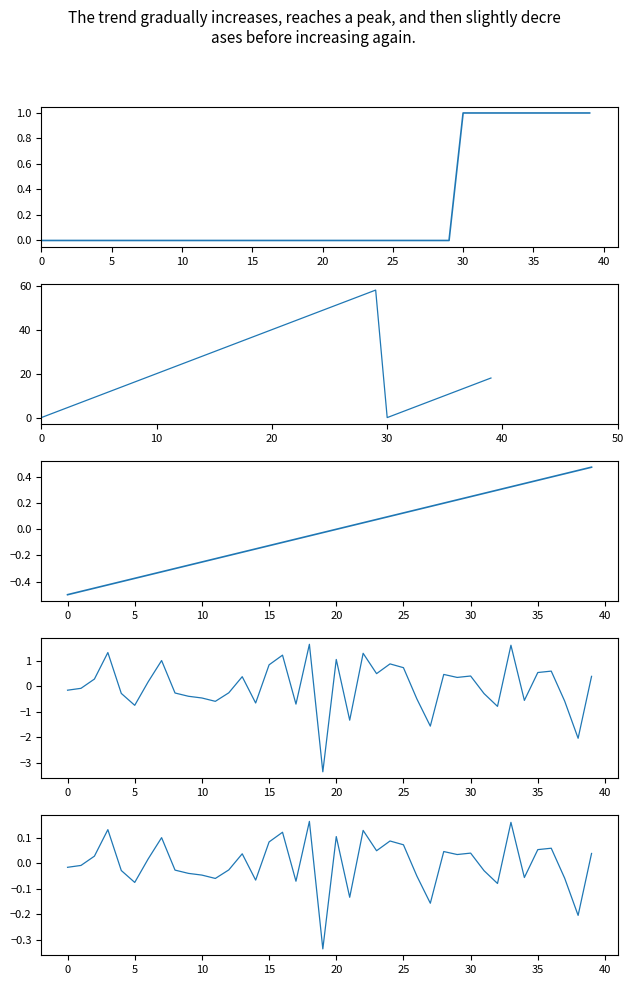

True or false: second and intensity(dBm) intersect in this chart.

True